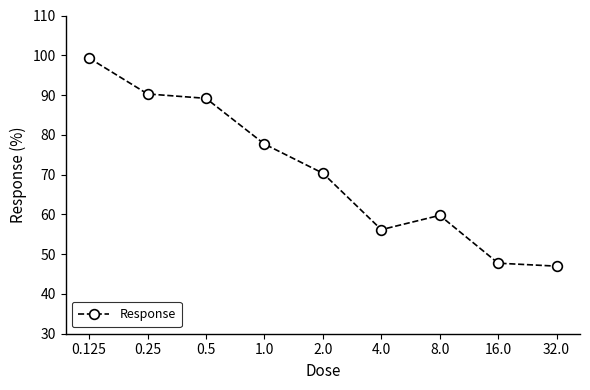

The value at 0.125 is 160.5. True or false?

False